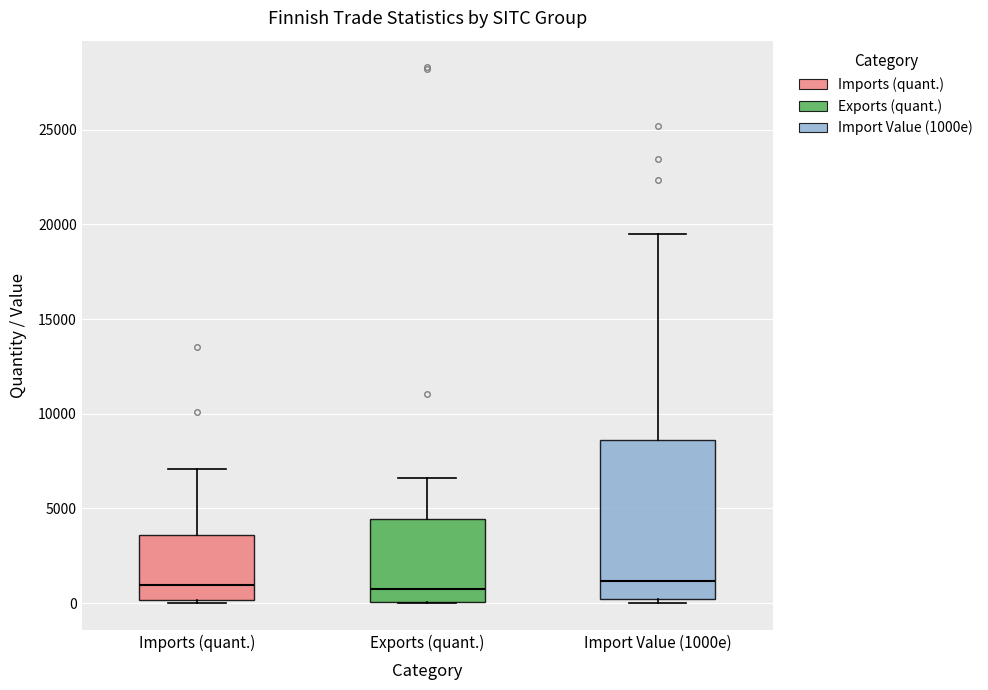

Where does the upper whisker of the box for Imports (quant.) end on the y-axis? The values are not printed on the chart, so give them approximately, as read against the axis.

7000